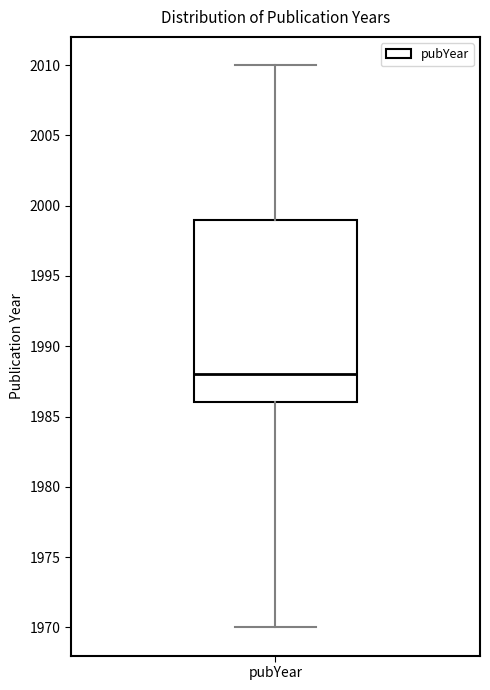

Where is the lower edge of the box for pubYear on the y-axis? The values are not printed on the chart, so give them approximately, as read against the axis.

1986